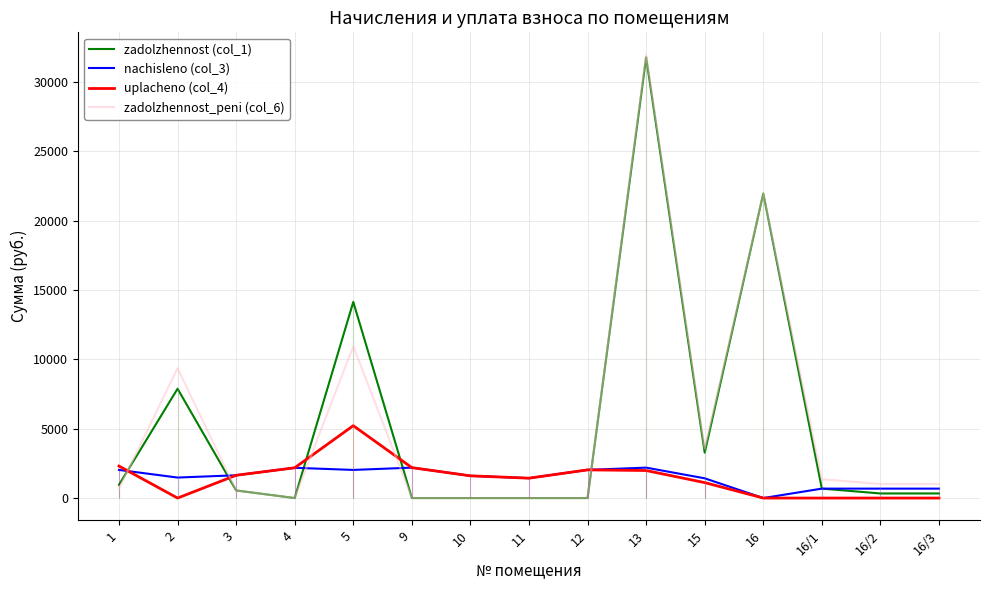

Reading right to left, extract all data points from this chart.

zadolzhennost (col_1): 16/3=331.0	16/2=331.0	16/1=679.7	16=21950.8	15=3266.7	13=31760.2	12=0.0	11=0.0	10=0.0	9=0.0	5=14135.0	4=0.0	3=547.5	2=7879.5	1=954.1
nachisleno (col_3): 16/3=679.3	16/2=679.3	16/1=679.7	16=0.0	15=1422.4	13=2192.3	12=2031.0	11=1433.4	10=1602.0	9=2192.3	5=2027.3	4=2181.3	3=1642.4	2=1477.4	1=2027.3
uplacheno (col_4): 16/3=0.0	16/2=0.0	16/1=0.0	16=0.0	15=1114.0	13=1984.7	12=2031.0	11=1433.4	10=1602.0	9=2192.3	5=5215.9	4=2181.3	3=1642.4	2=0.0	1=2305.6
zadolzhennost_peni (col_6): 16/3=1010.3	16/2=1010.3	16/1=1359.4	16=21950.8	15=3575.0	13=31967.8	12=0.0	11=0.0	10=0.0	9=0.0	5=10946.4	4=0.0	3=547.5	2=9356.9	1=675.8